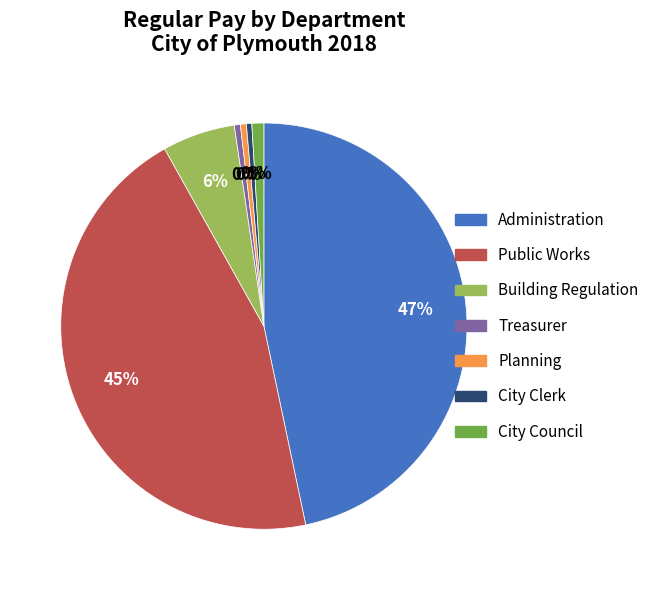

What is the ratio of the value at Administration to the value at City Clerk?

109.4